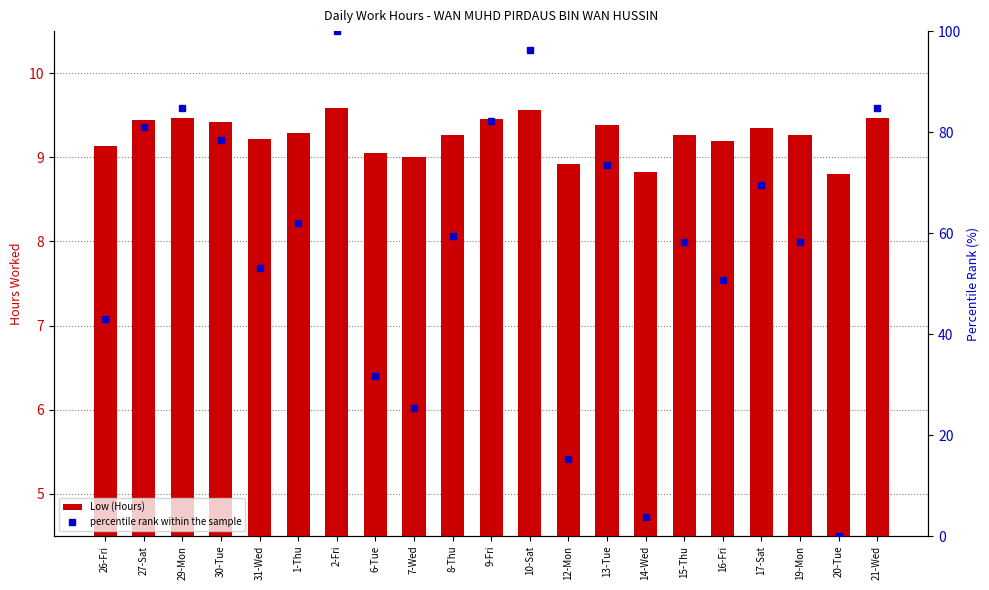

Is the value of percentile rank within the sample at 21-Wed greater than the value of Low (Hours) at 10-Sat?

Yes